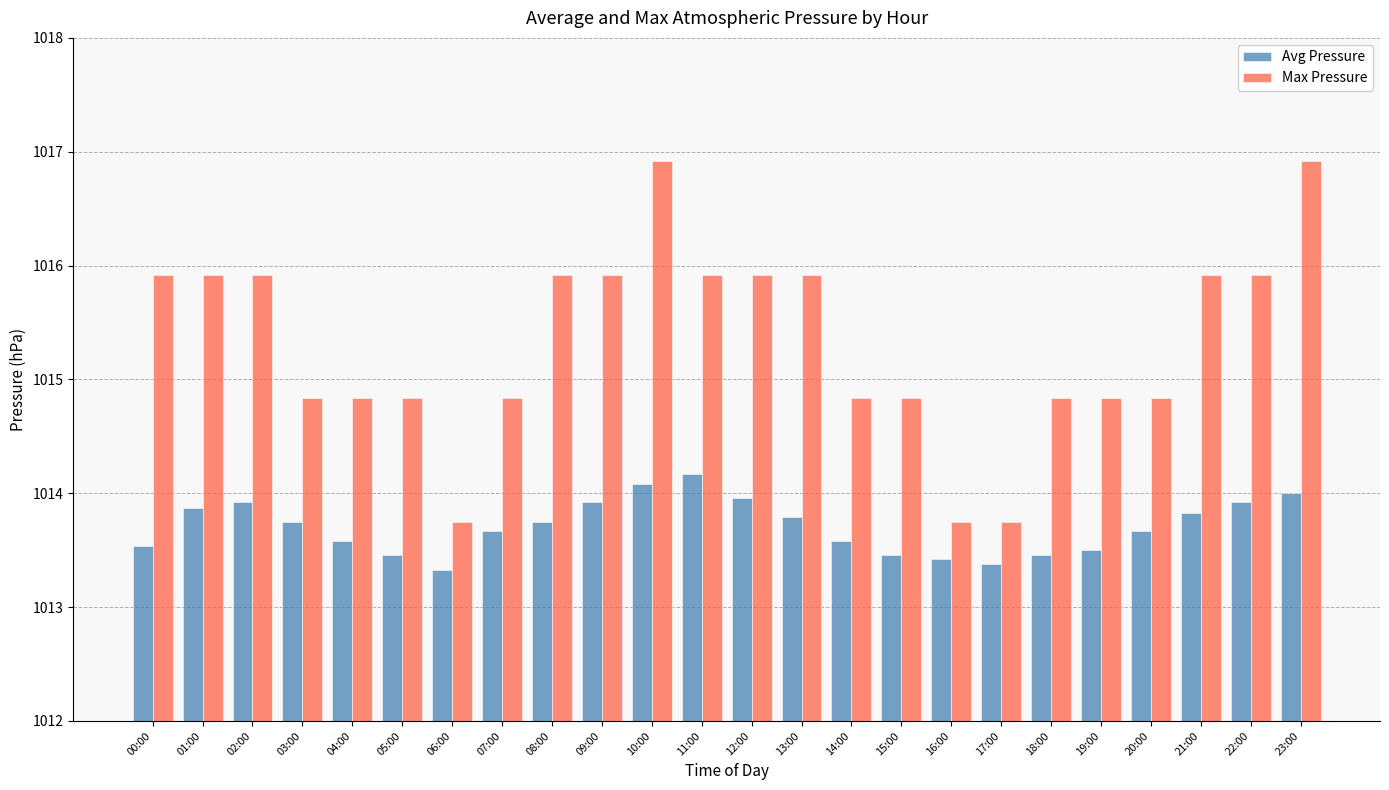

What is the difference between the highest and lowest values at 10:00?

2.8